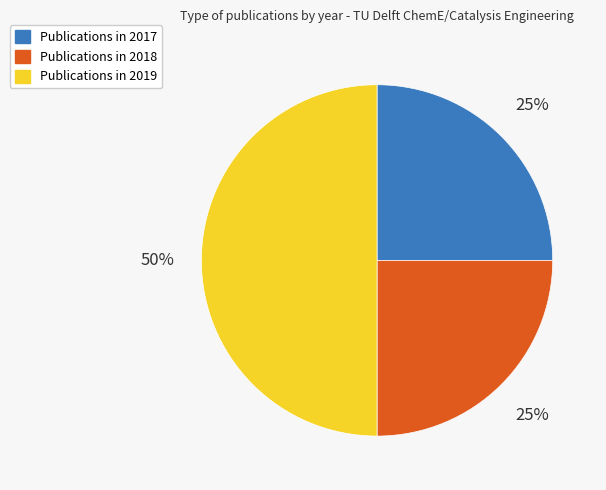

To the nearest percent, what is the average slice percentage?

33%